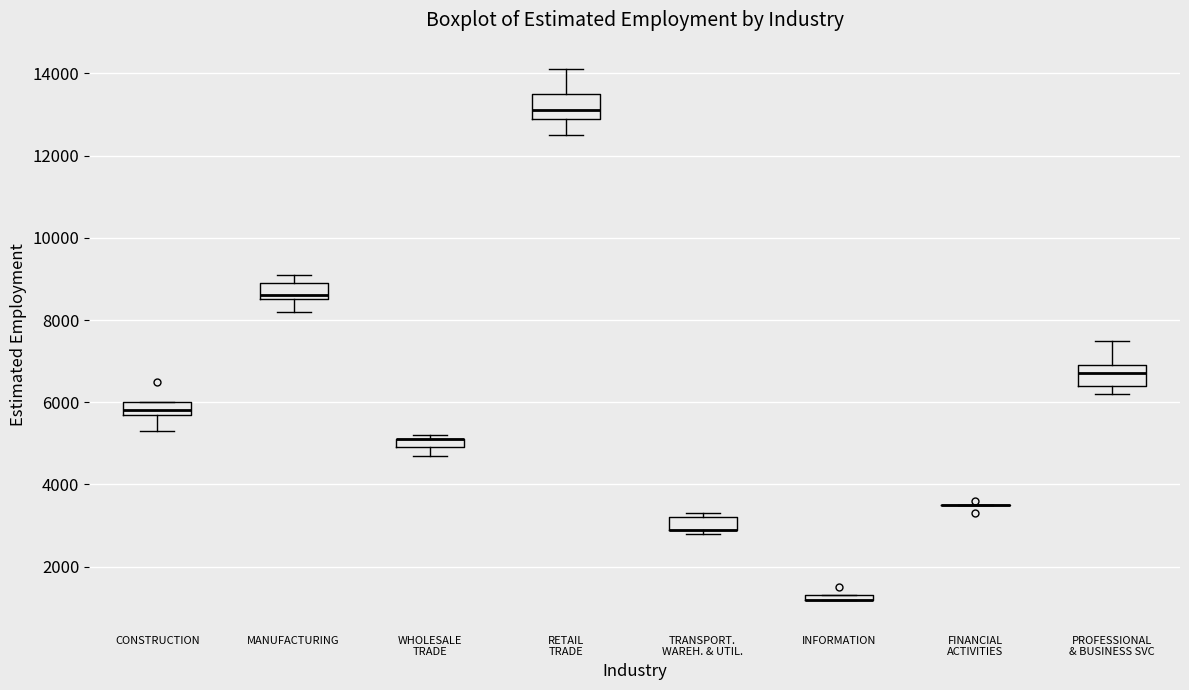

Where does the upper whisker of the box for RETAIL TRADE end on the y-axis? The values are not printed on the chart, so give them approximately, as read against the axis.

14200